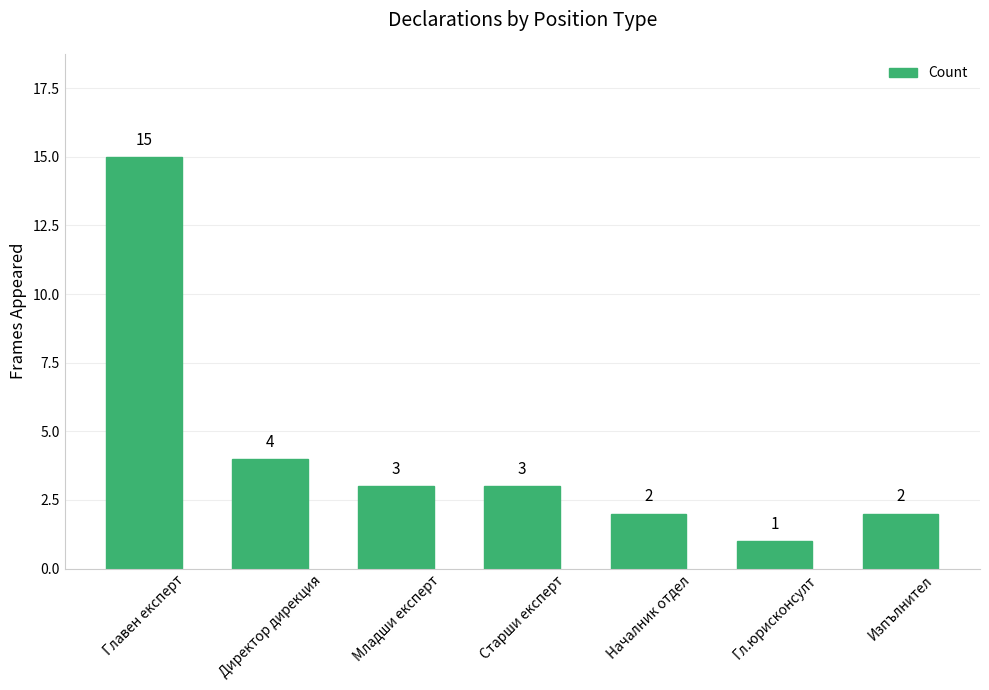

How many distinct data groups are displayed?

1